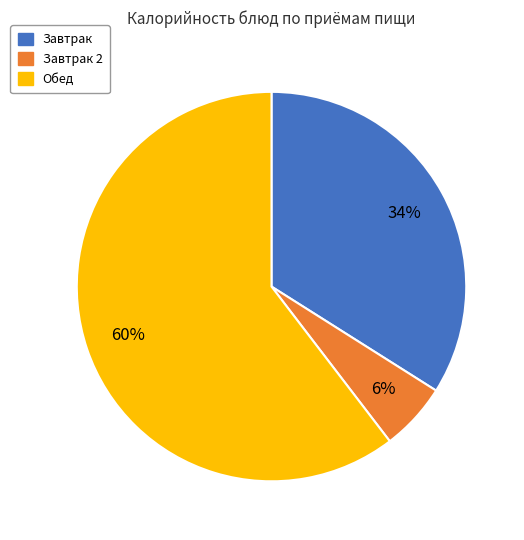

Does any single category account for the majority?

Yes